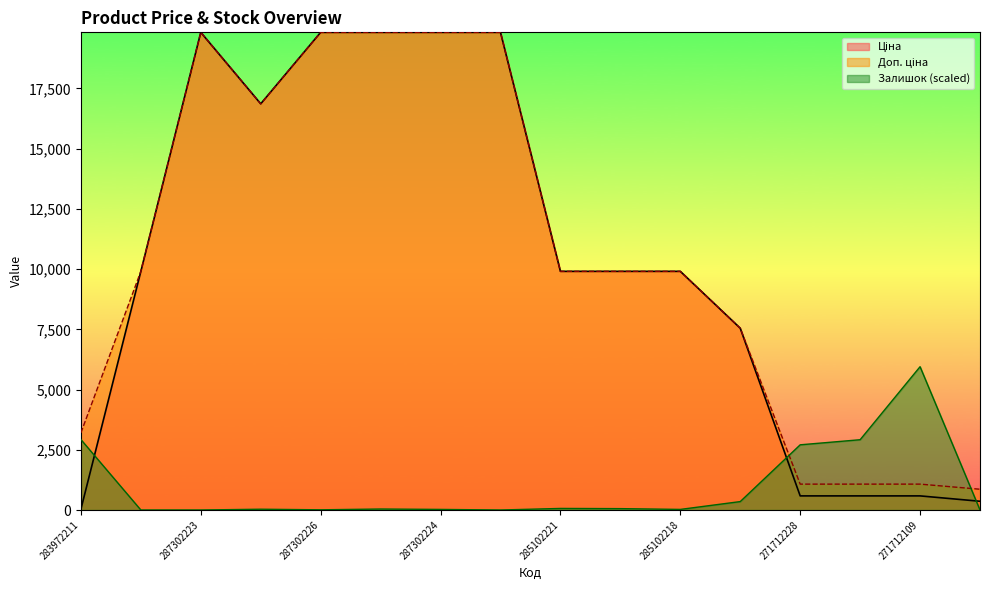

List the labels in order of Залишок value, smallest first.

285101569, 287302223, 287301833, 264331822, 287302226, 287302224, 285102218, 287292222, 287302225, 285102219, 285102221, 284392211, 271712228, 271712227, 283972211, 271712109